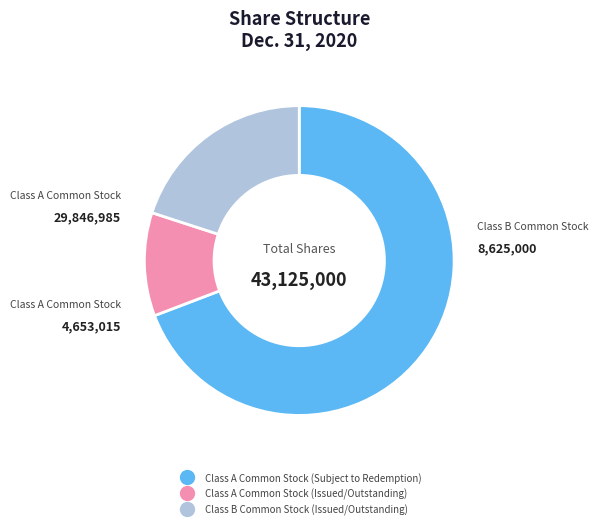

How many segments does this pie chart have?

3